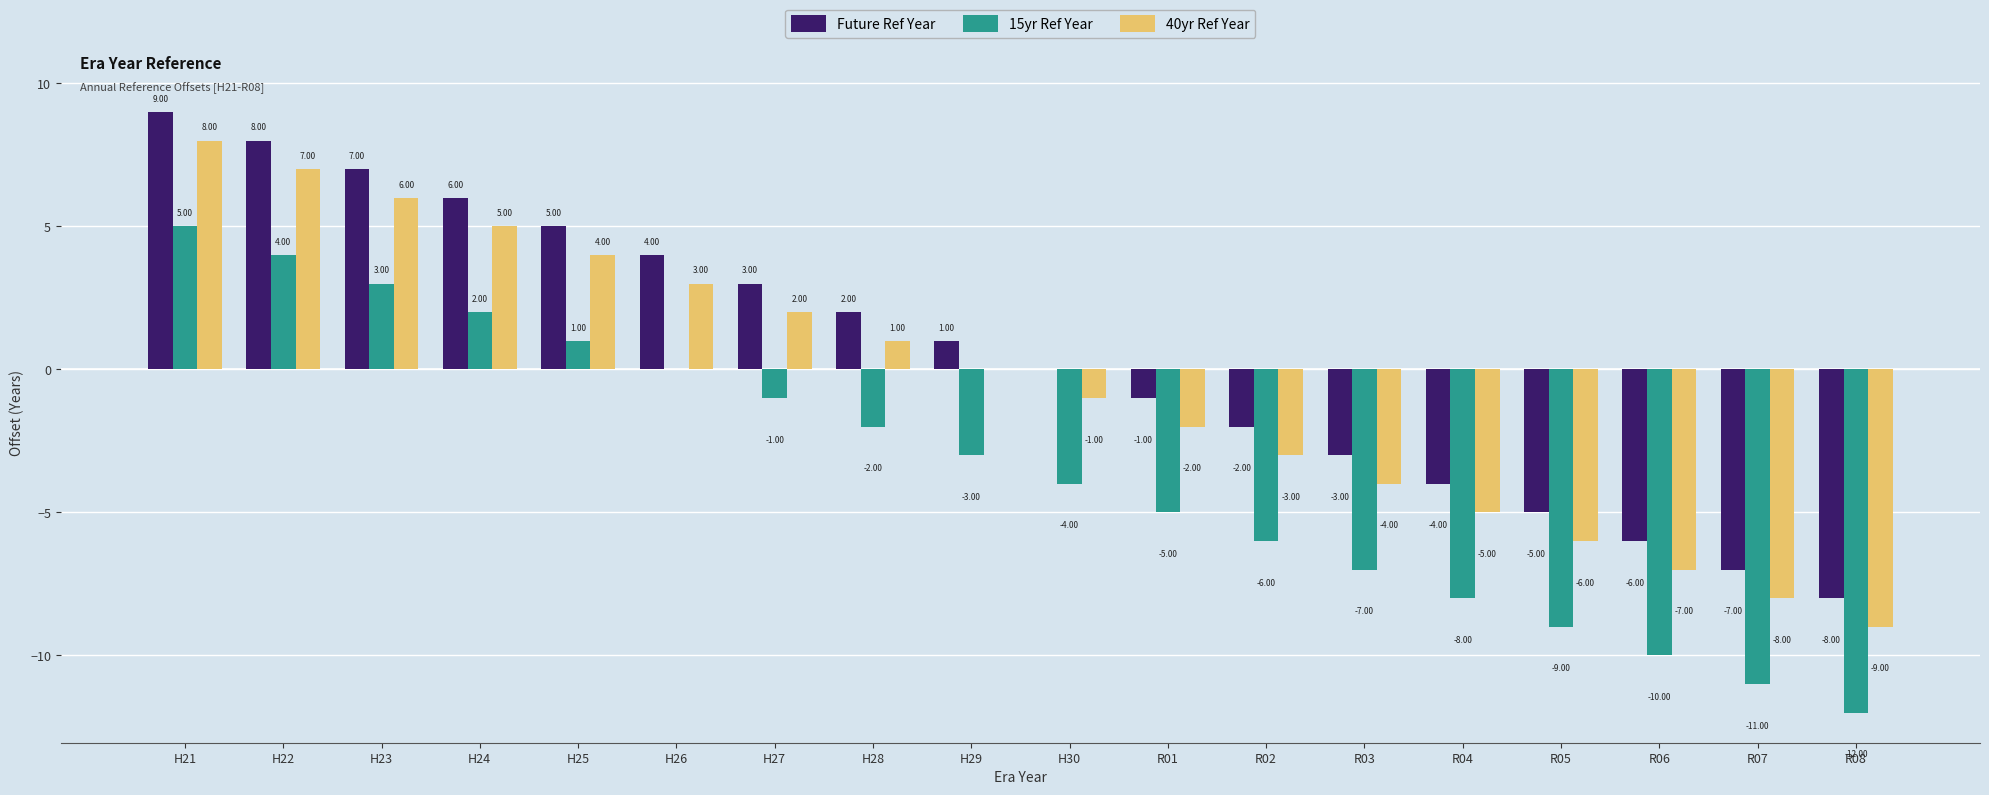

Reading right to left, transcribe all the data shown in this chart.

Future Ref Year: R08=-8	R07=-7	R06=-6	R05=-5	R04=-4	R03=-3	R02=-2	R01=-1	H30=0	H29=1	H28=2	H27=3	H26=4	H25=5	H24=6	H23=7	H22=8	H21=9
15yr Ref Year: R08=-12	R07=-11	R06=-10	R05=-9	R04=-8	R03=-7	R02=-6	R01=-5	H30=-4	H29=-3	H28=-2	H27=-1	H26=0	H25=1	H24=2	H23=3	H22=4	H21=5
40yr Ref Year: R08=-9	R07=-8	R06=-7	R05=-6	R04=-5	R03=-4	R02=-3	R01=-2	H30=-1	H29=0	H28=1	H27=2	H26=3	H25=4	H24=5	H23=6	H22=7	H21=8